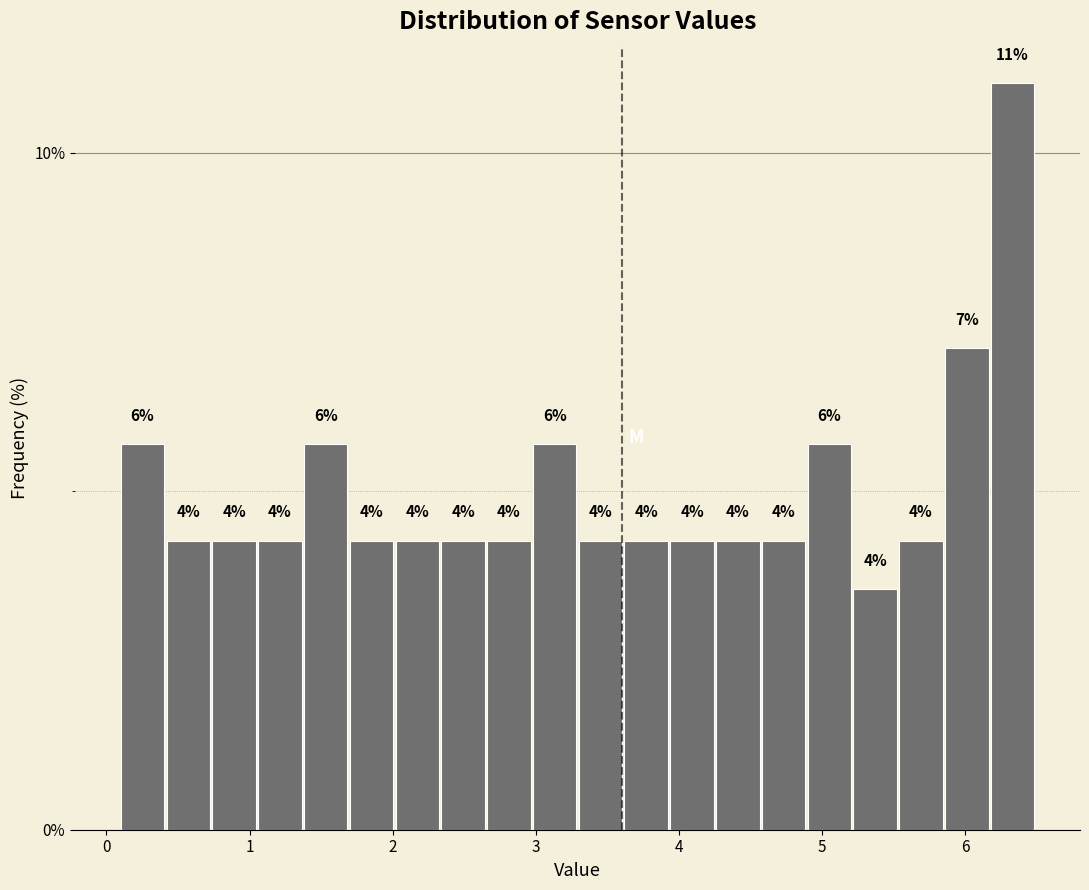

Around what value on the x-axis is the tallest bar? Give the approximate position of its centre, as read against the axis.

6.3